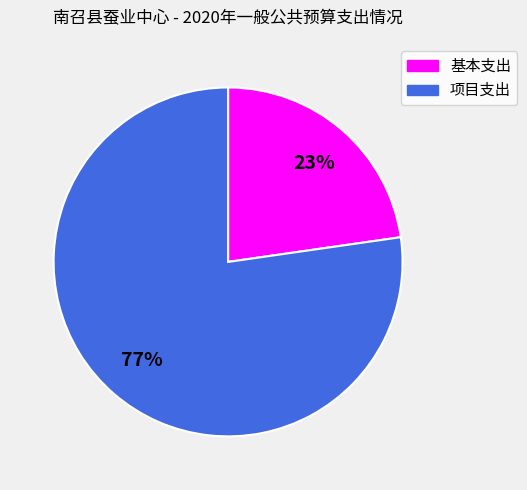

Combined, do 项目支出 and 基本支出 account for over 50%?

Yes